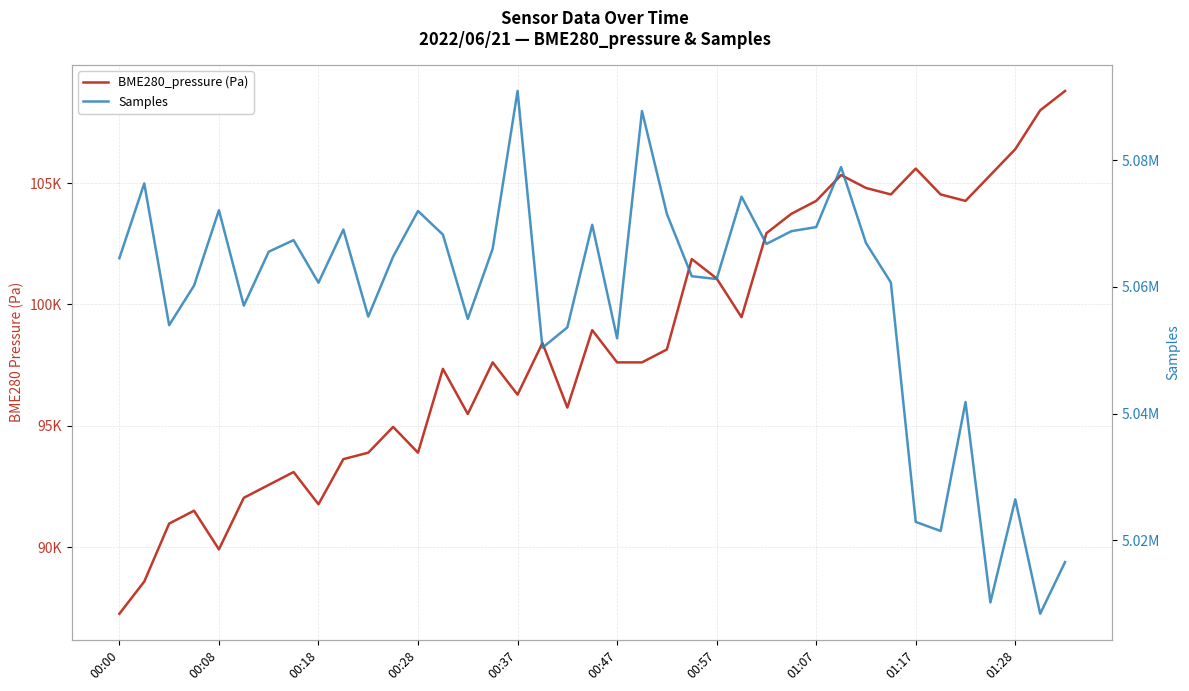

True or false: BME280_pressure (Pa) and Samples intersect in this chart.

False